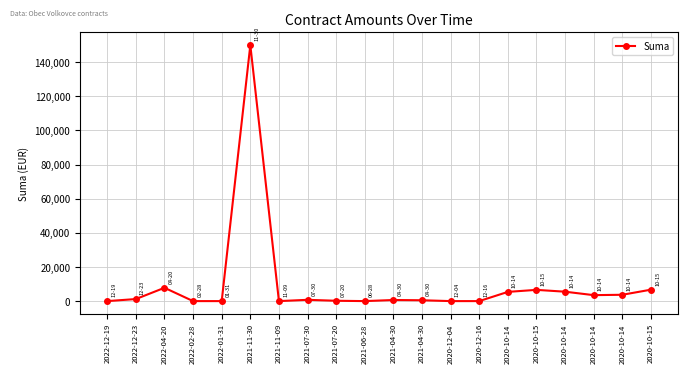

What is the label of the 11th point from the right?

2021-06-28